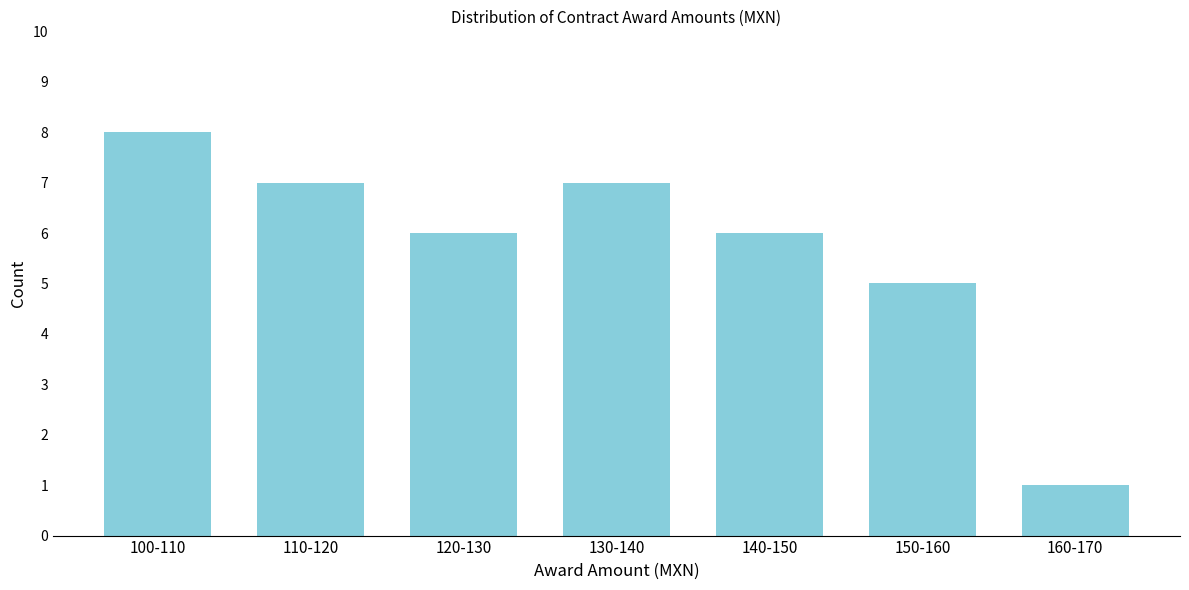

Reading left to right, list all the values displayed in this chart.

100-110=8	110-120=7	120-130=6	130-140=7	140-150=6	150-160=5	160-170=1